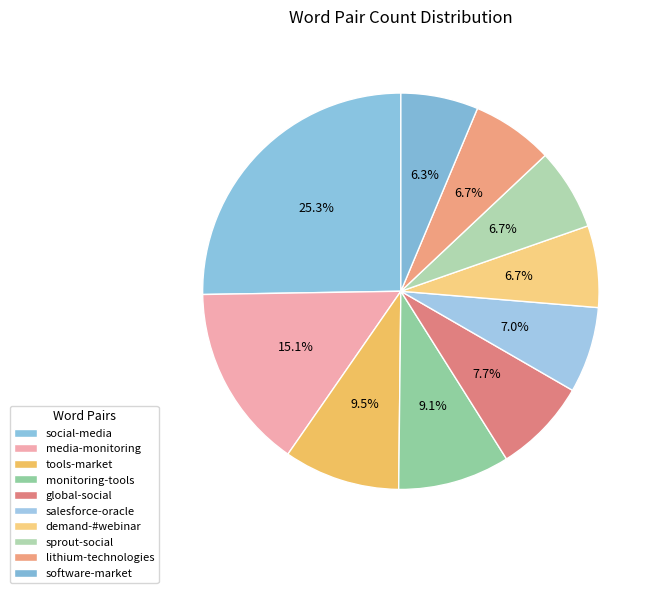

The tools-market slice represents 1% of the pie. True or false?

False